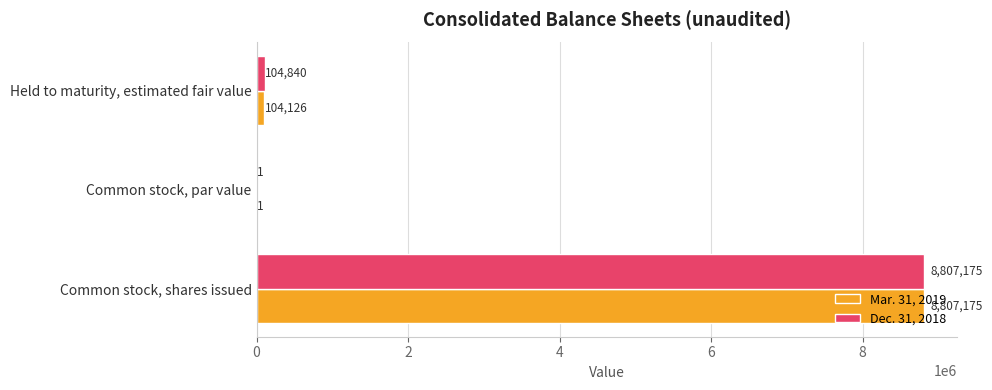

True or false: Dec. 31, 2018 has a value of 11791337 at Common stock, shares issued.

False